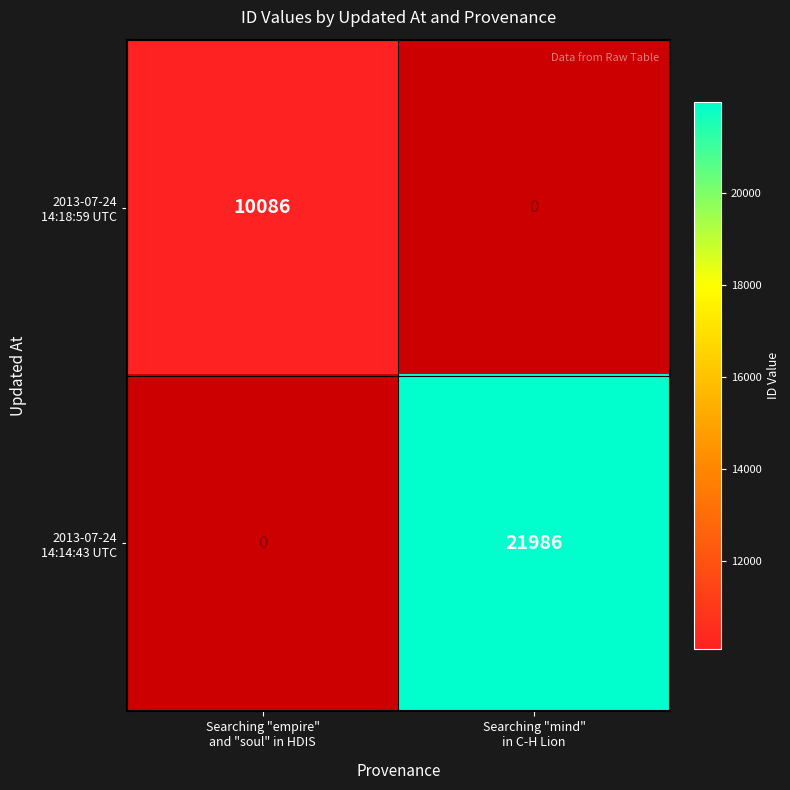

At which label does 2013-07-24 14:18:59 UTC reach its minimum?

Searching "empire" and "soul" in HDIS